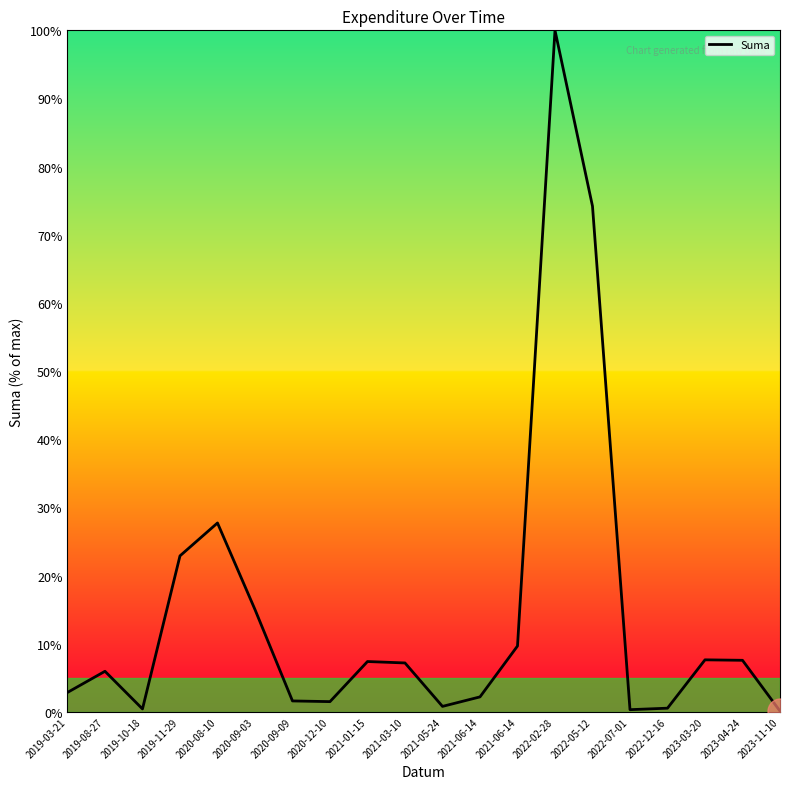

How many lines are shown in the chart?

1